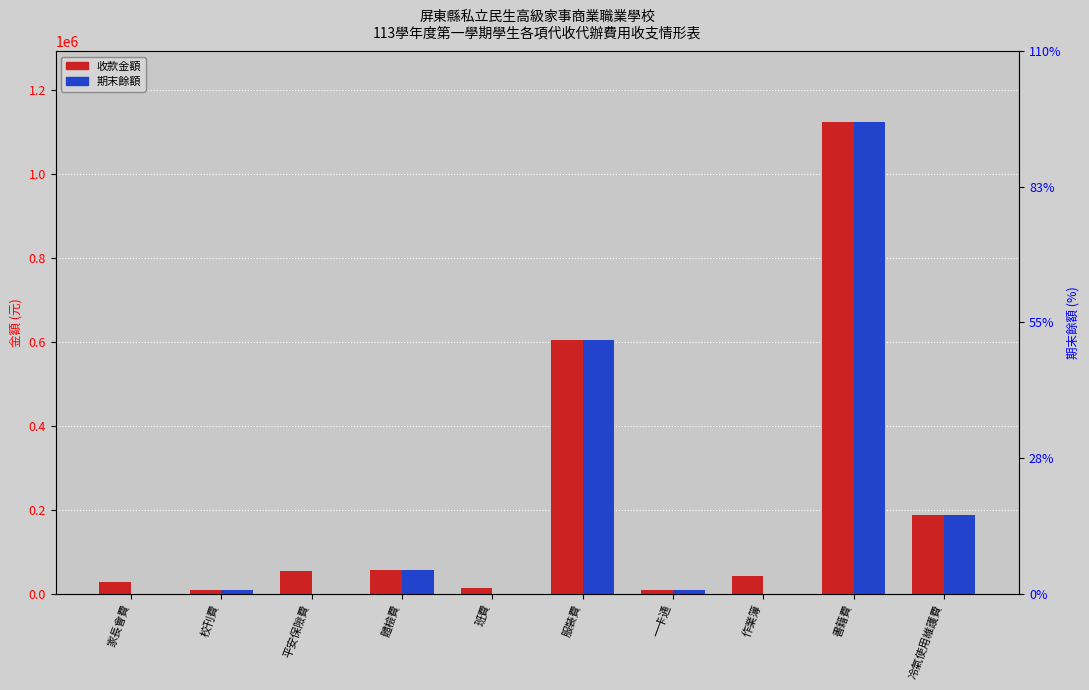

What is the total value across all series at 書籍費?

2249564